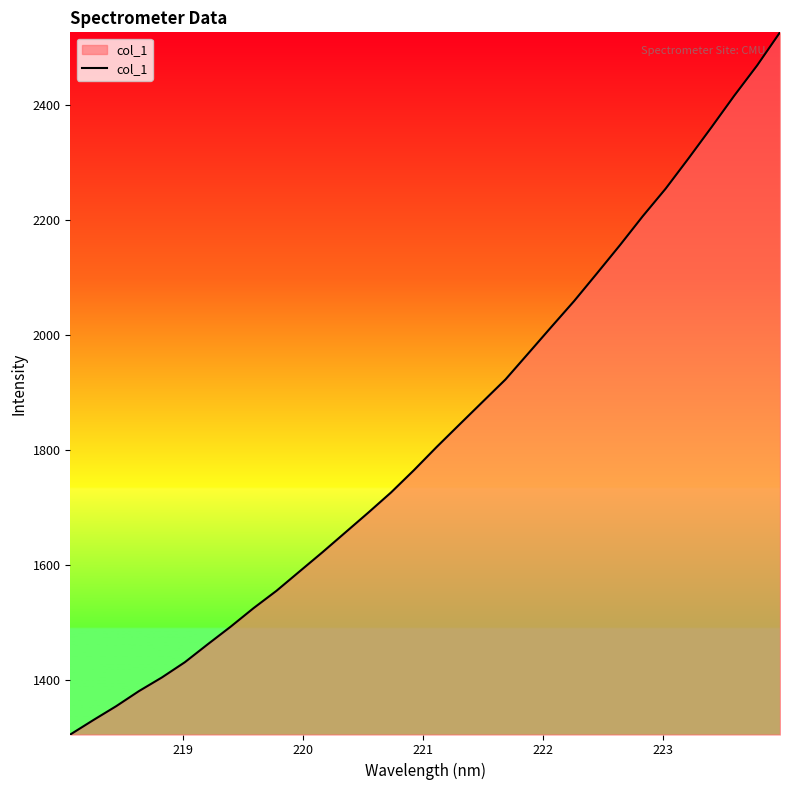

What is the difference between the maximum and minimum values?

1219.7